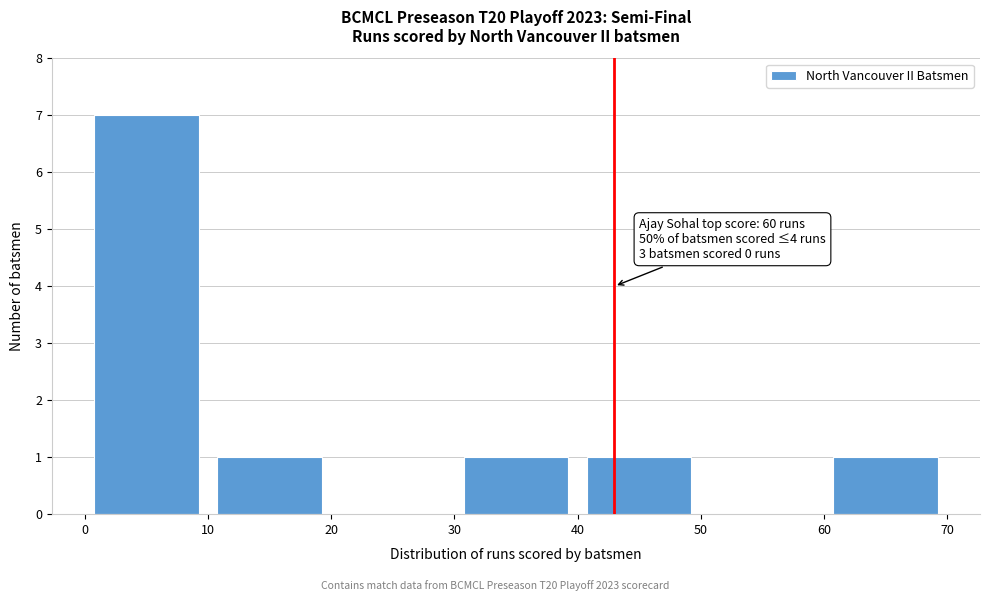

Which range on the x-axis has the tallest bar?

0 to 10